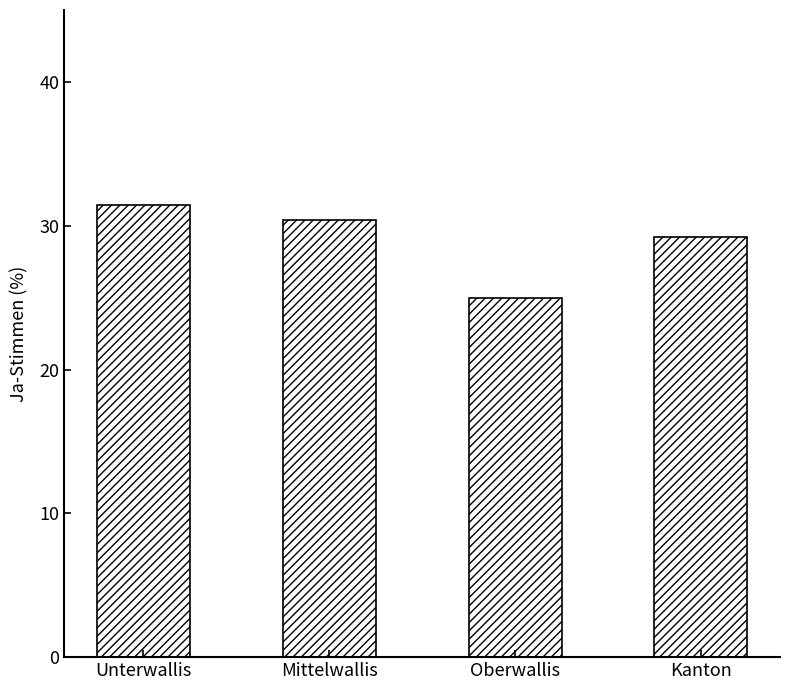

Is it true that the value at Oberwallis is 25.0?

True